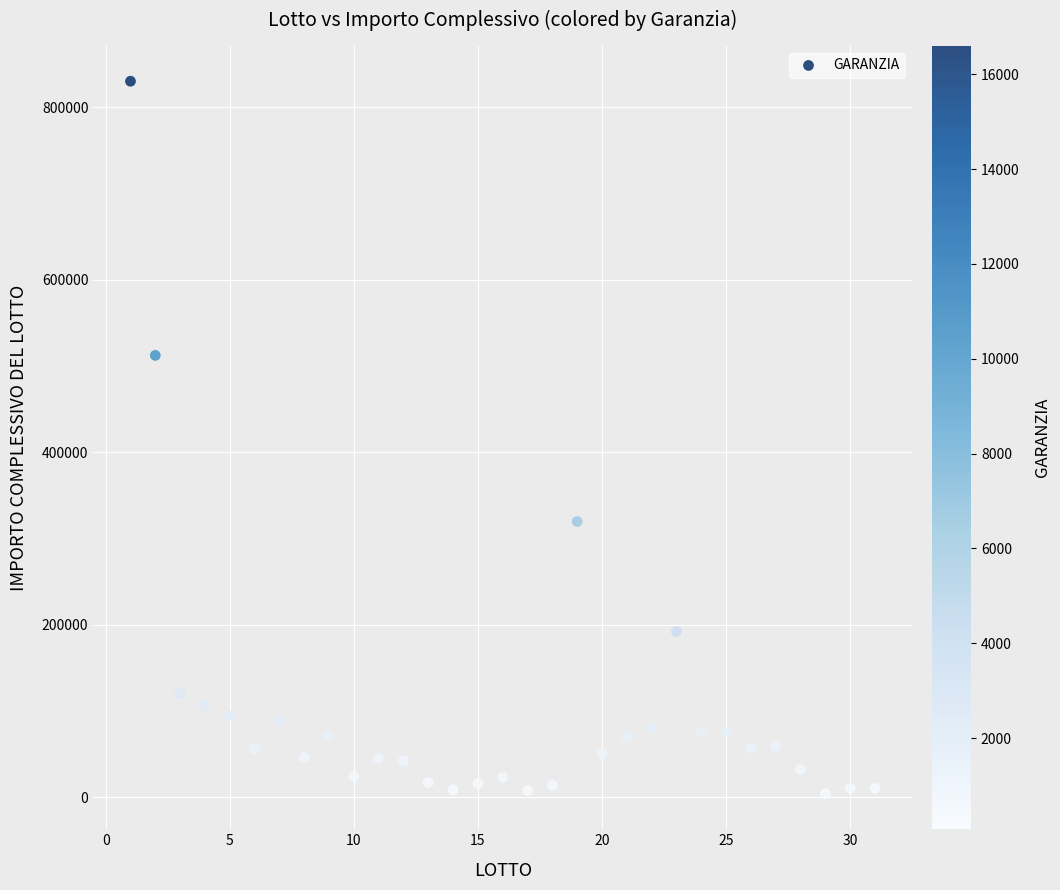

What is the range of Y values (max minus min)?

826200